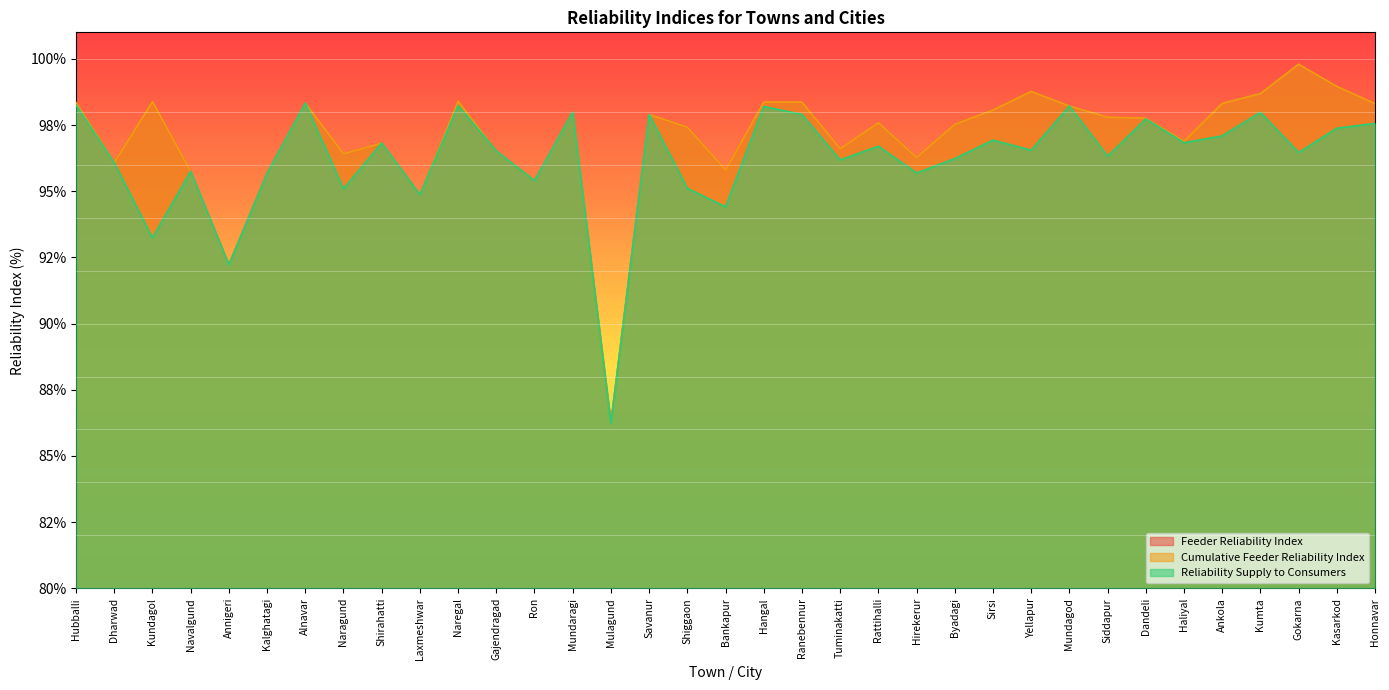

How many lines are shown in the chart?

3